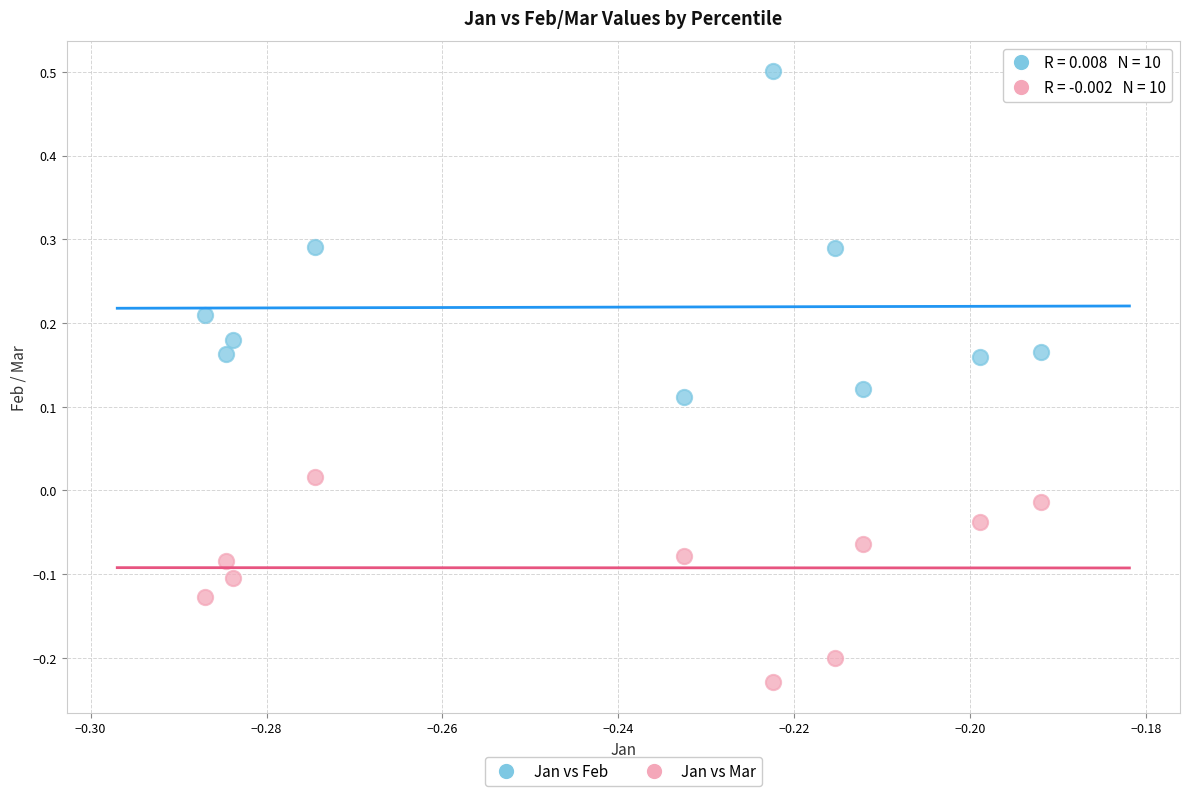

Which series has the widest spread of Y values?

Jan vs Feb